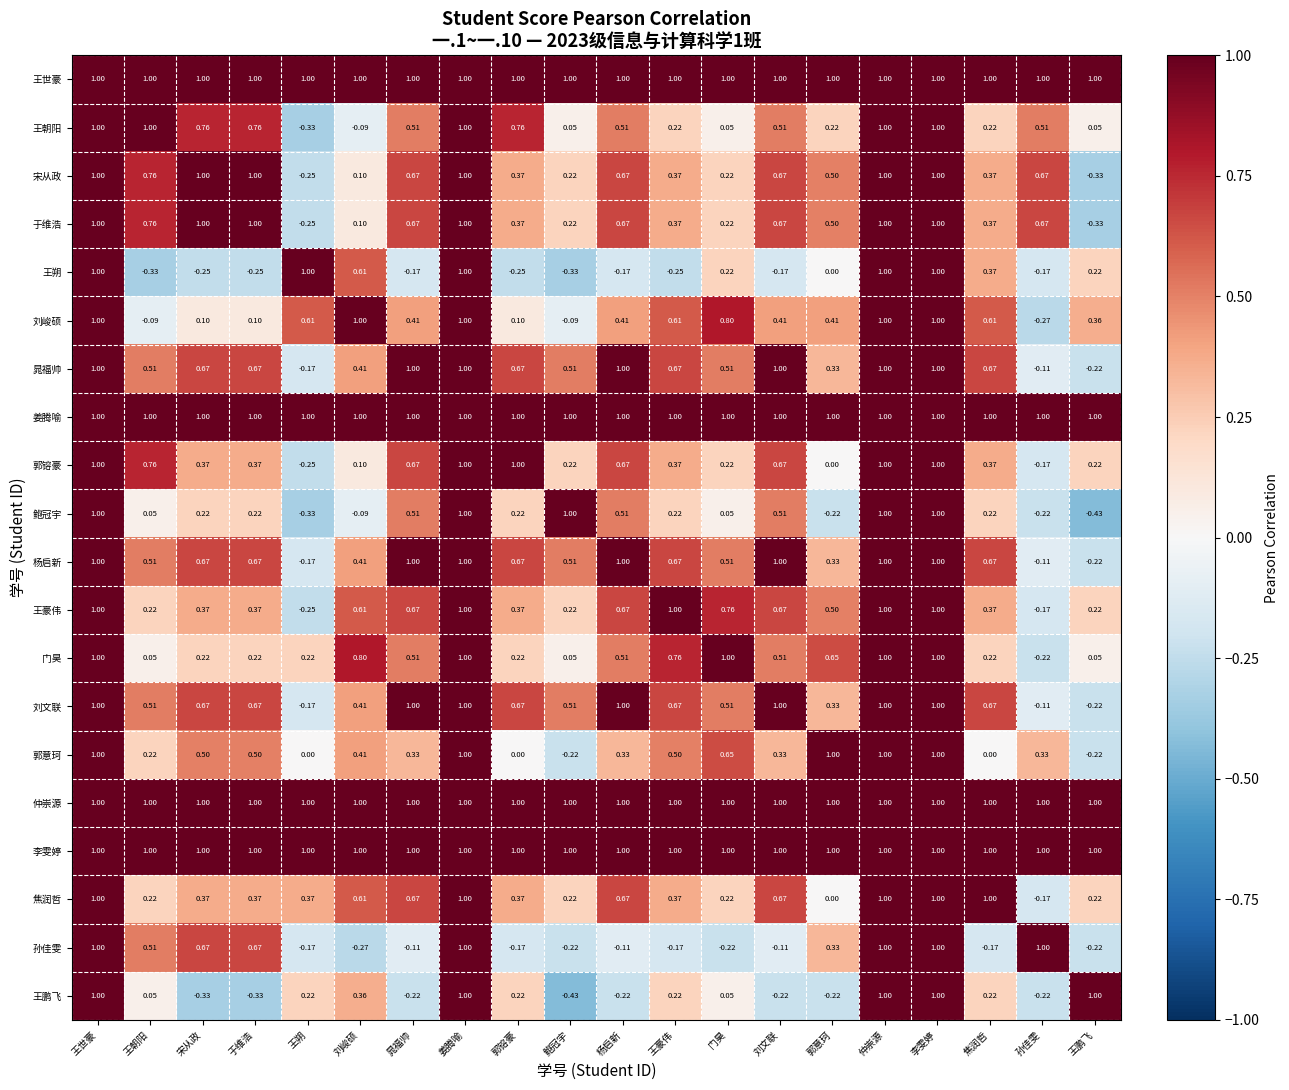

How many data points in 晁福帅 are above 0?

17